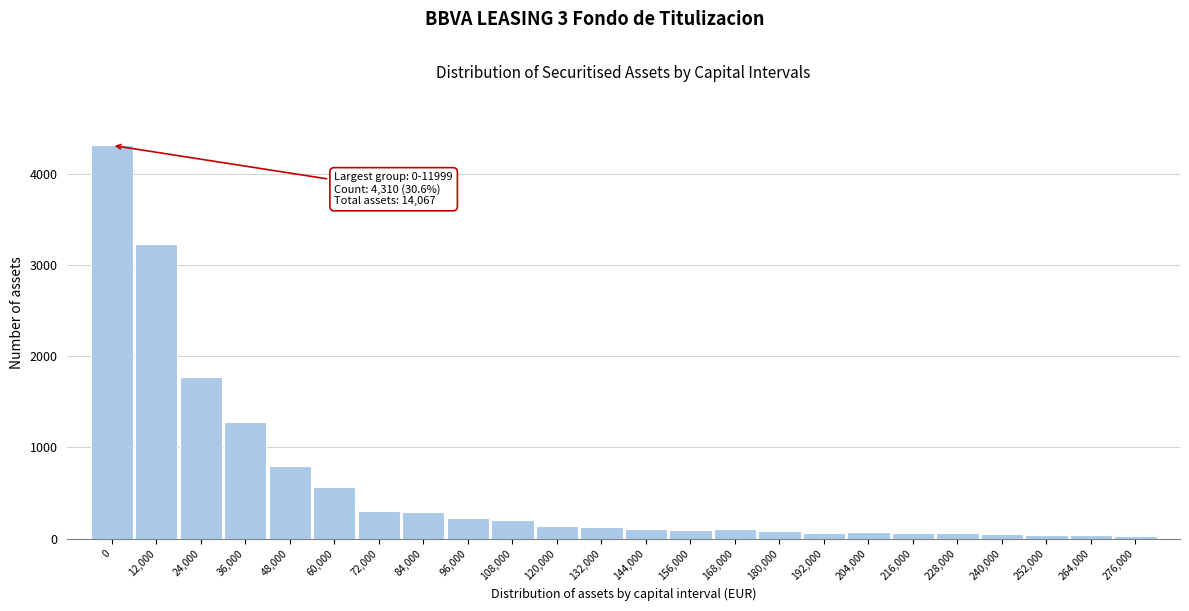

What is the ratio of the value at 60,000 to the value at 168,000?

5.4